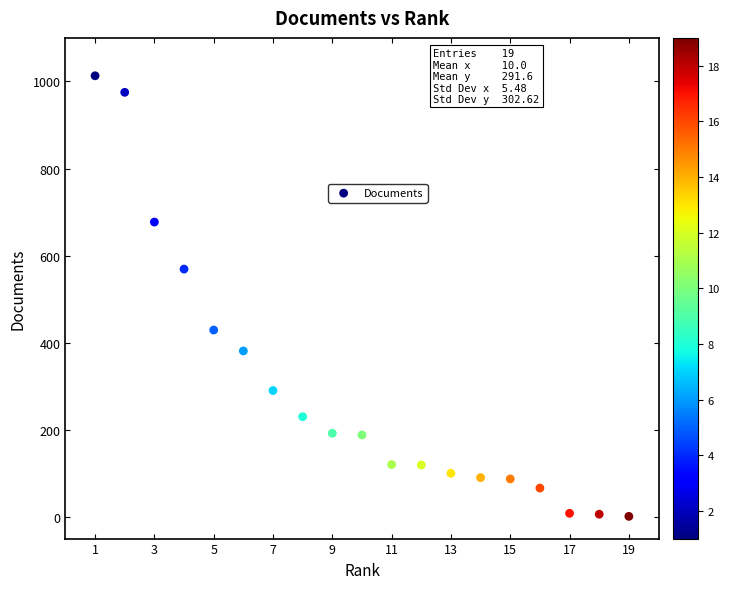

What is the range of X values (max minus min)?

18